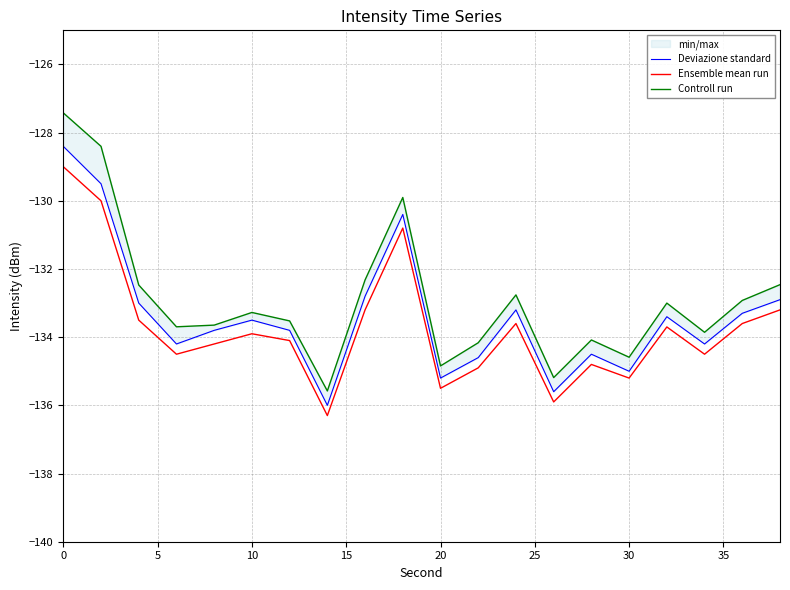

True or false: Ensemble mean run and Deviazione standard cross at least once.

False